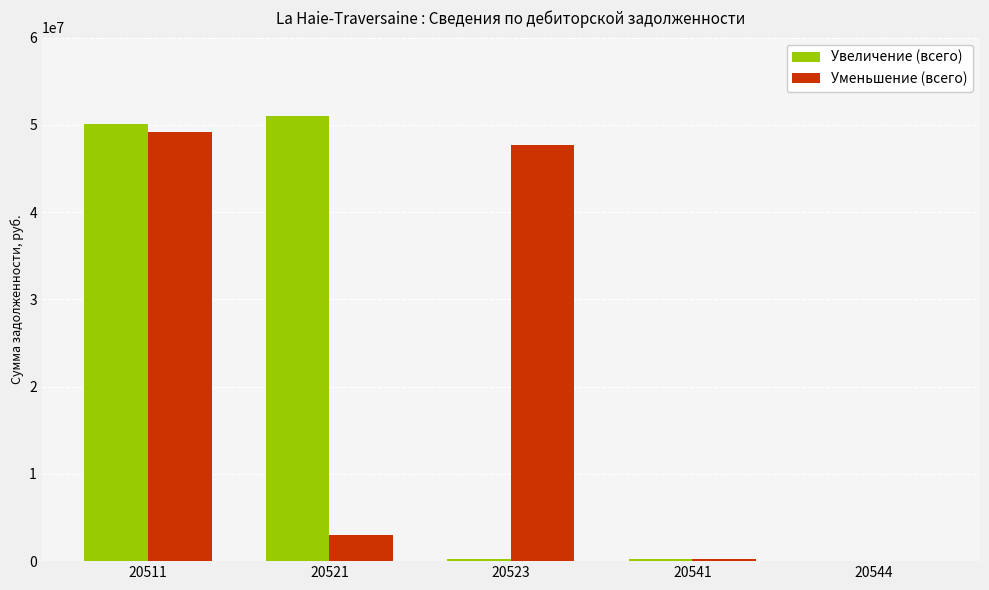

At which category is the sum across all series the highest?

20511